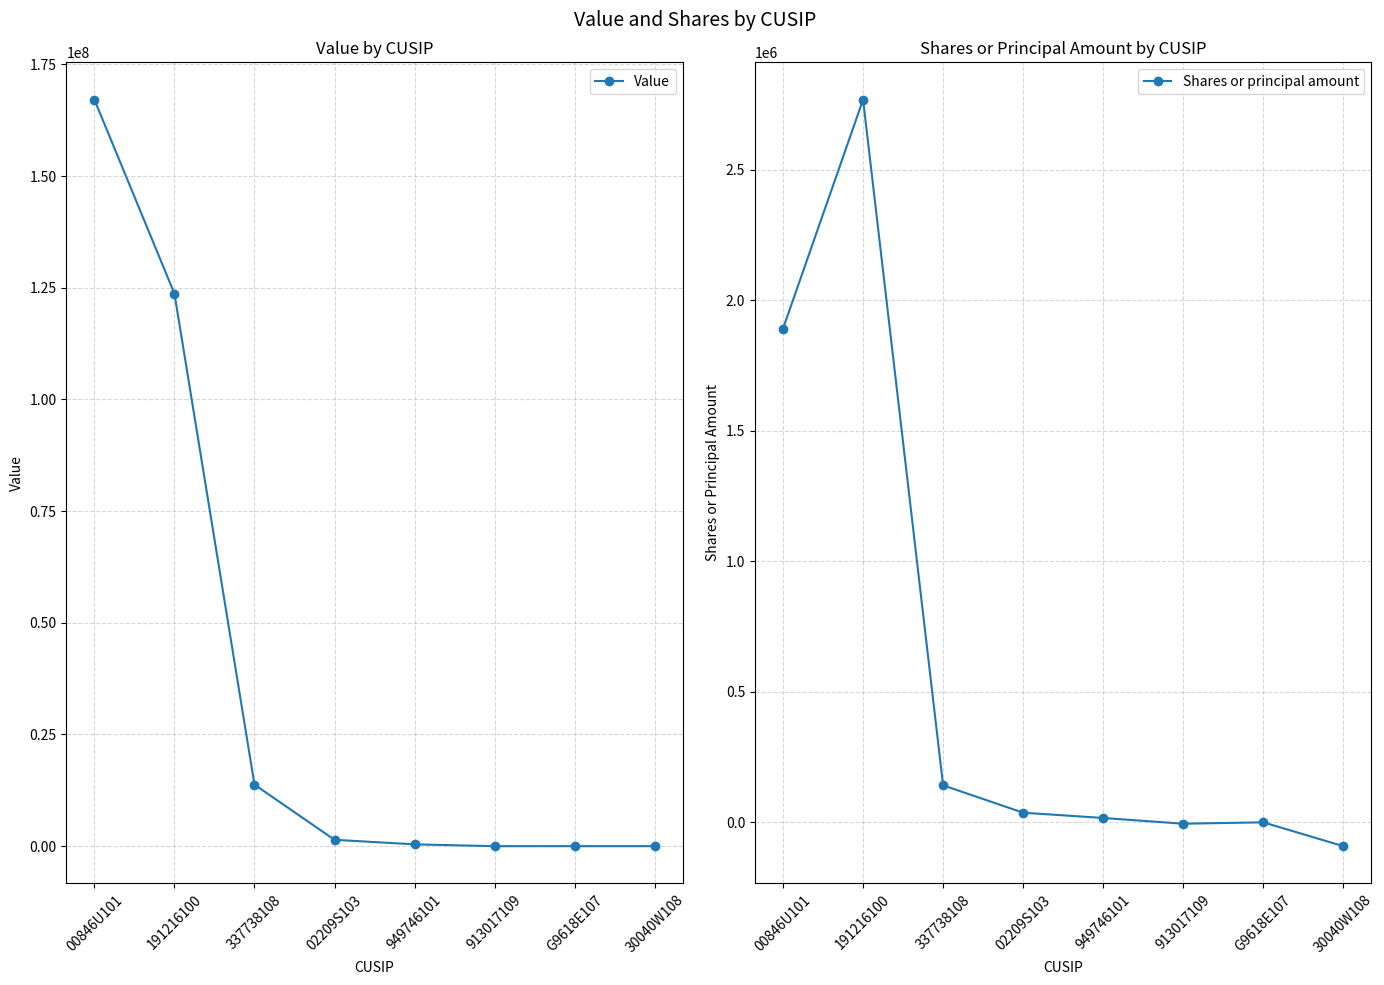

What is the difference between the Value values at 949746101 and 02209S103?

1013000